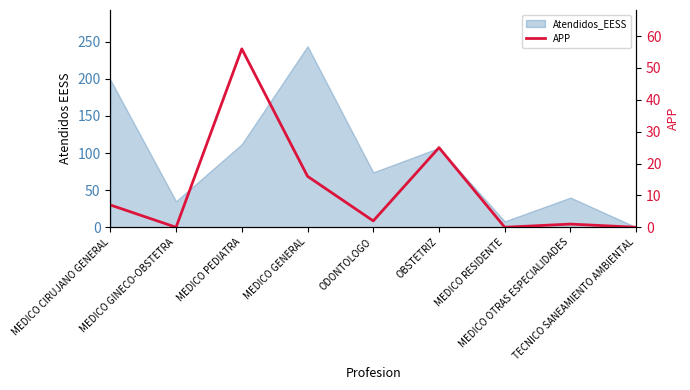

List the labels in order of value, smallest first.

MEDICO GINECO-OBSTETRA, MEDICO RESIDENTE, TECNICO SANEAMIENTO AMBIENTAL, MEDICO OTRAS ESPECIALIDADES, ODONTOLOGO, MEDICO CIRUJANO GENERAL, MEDICO GENERAL, OBSTETRIZ, MEDICO PEDIATRA